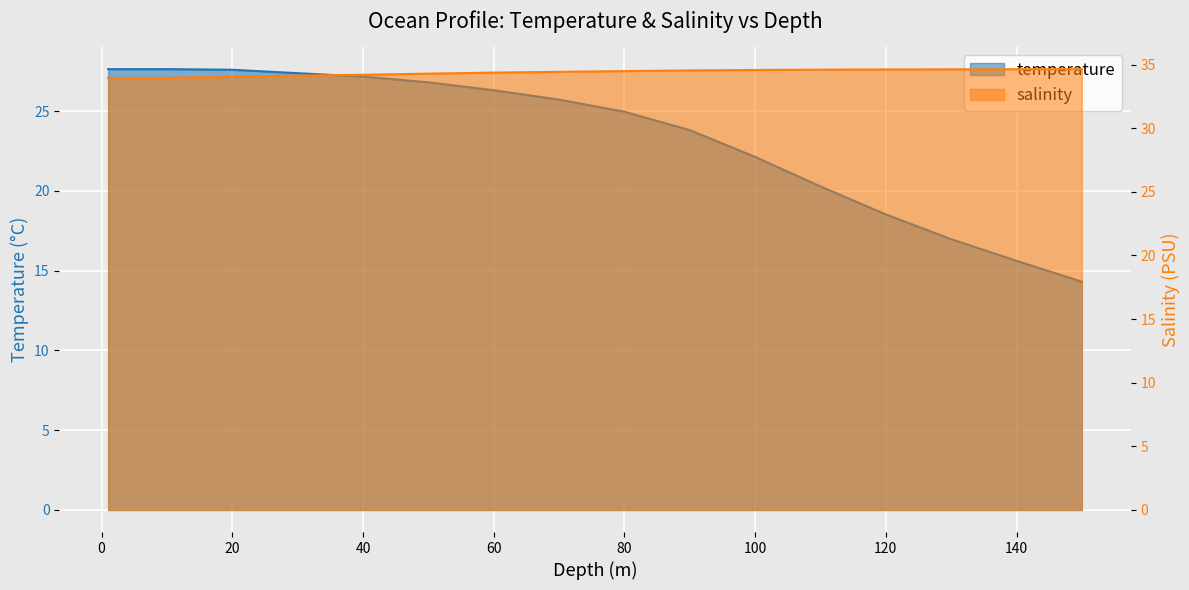

What is the difference between the second highest and second lowest values in the salinity series?

0.7